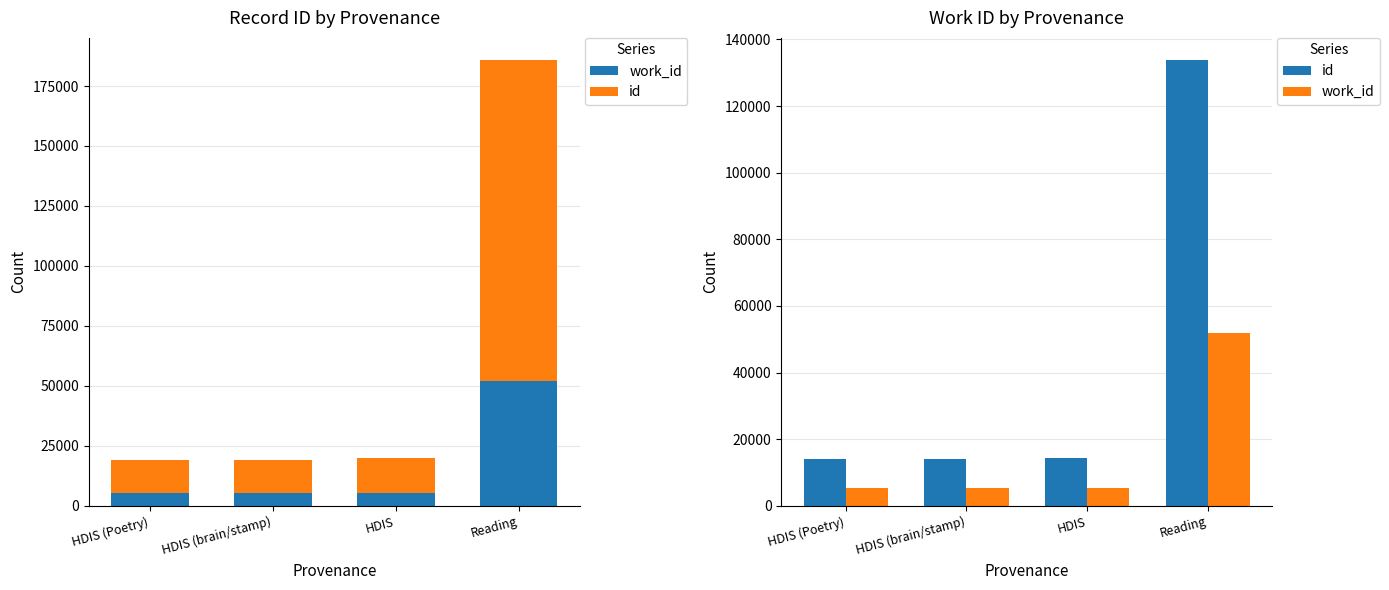

The value of id at HDIS (brain/stamp) is 14056. True or false?

True